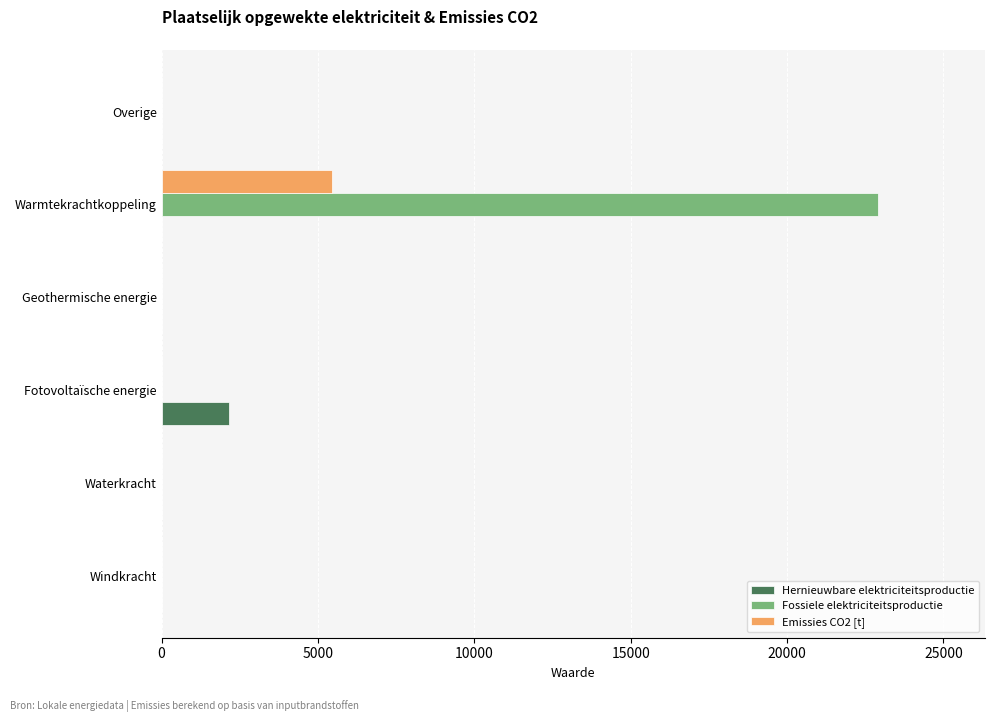

At which category is the sum across all series the highest?

Warmtekrachtkoppeling